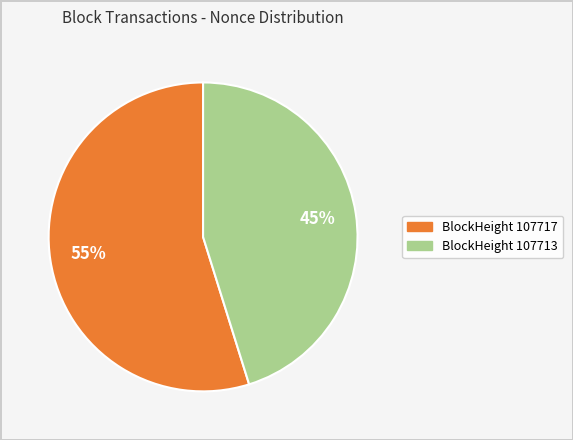

How many slices are in this pie chart?

2